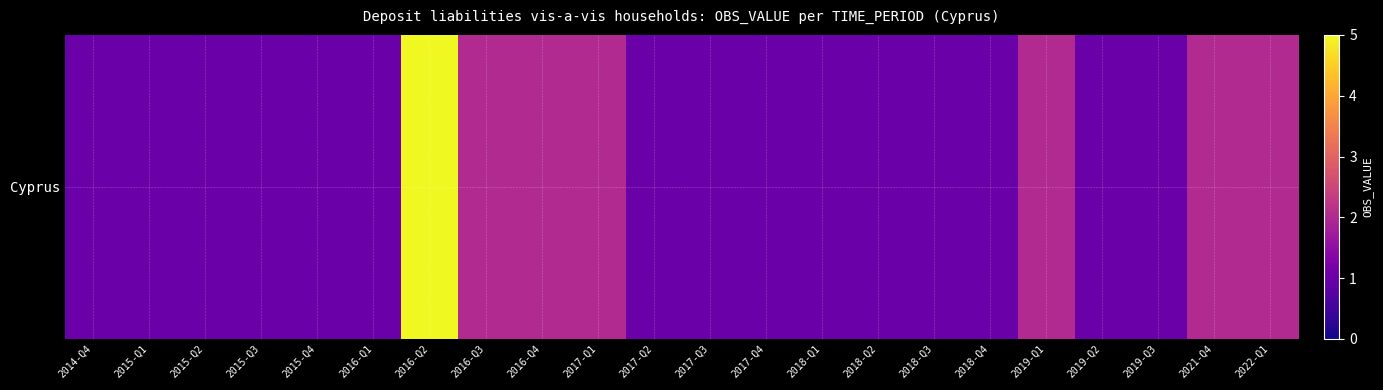

Approximately how many times larger is the value at 2016-Q1 compared to 2015-Q1?

1.0